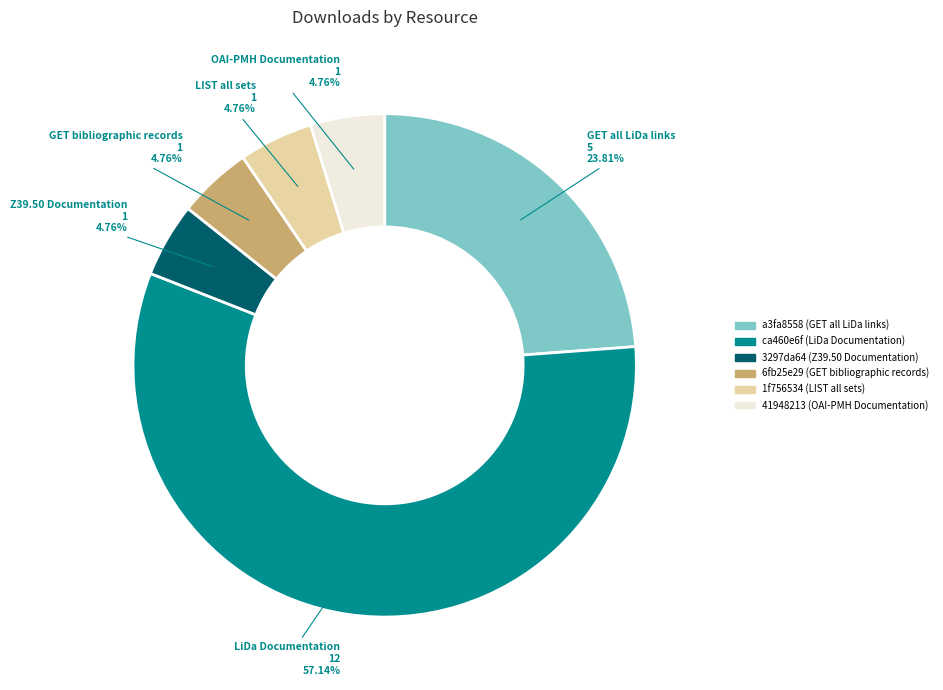

How many slices are in this pie chart?

6